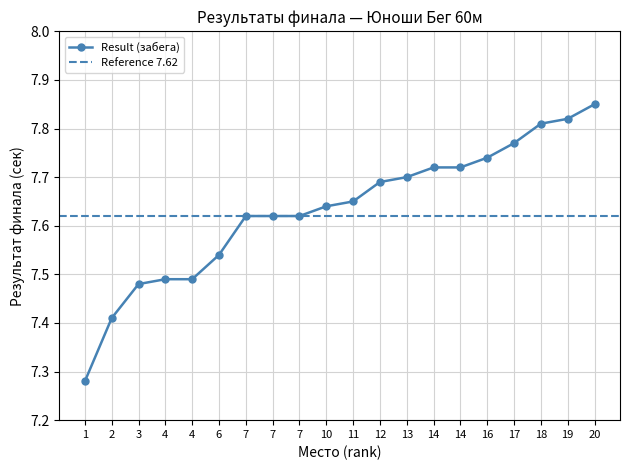

Reading right to left, transcribe all the data shown in this chart.

7.8	7.8	7.8	7.8	7.7	7.7	7.7	7.7	7.7	7.7	7.6	7.6	7.6	7.6	7.5	7.5	7.5	7.5	7.4	7.3